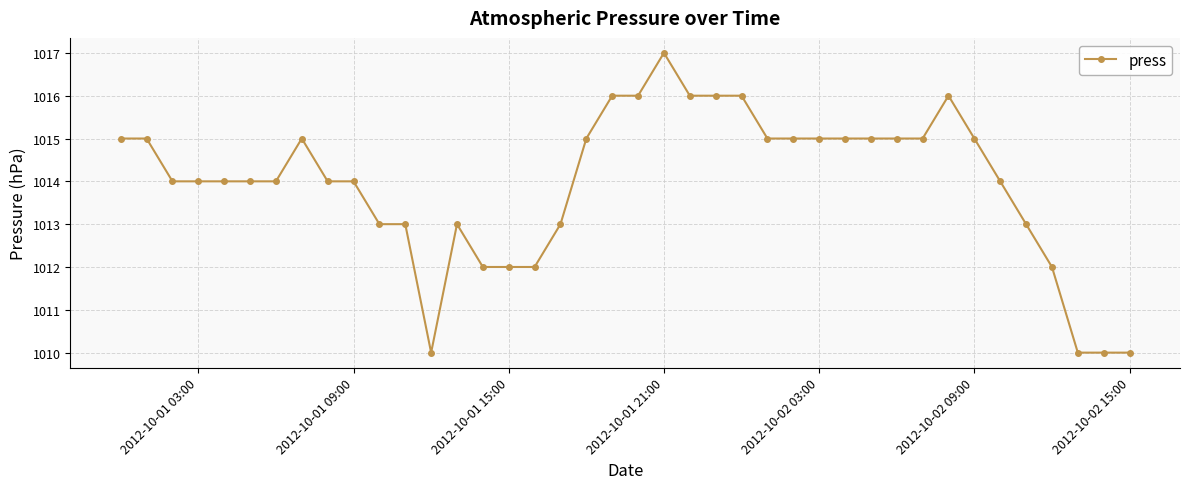

What is the sum of all values?

40558